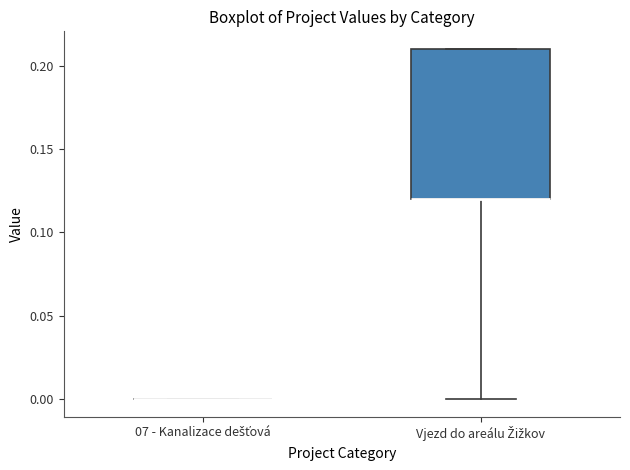

Reading left to right, read every box against the y-axis: the position of its median line, the range the box covers, and the ends of its whiskers. The values are not printed on the chart, so give them approximately, as read against the axis.

07 - Kanalizace dešťová: box collapsed to a line at 0.00, whiskers 0.00 to 0.00
Vjezd do areálu Žižkov: median 0.12 (drawn on the box's lower edge), box 0.12 to 0.21, whiskers 0.00 to 0.21